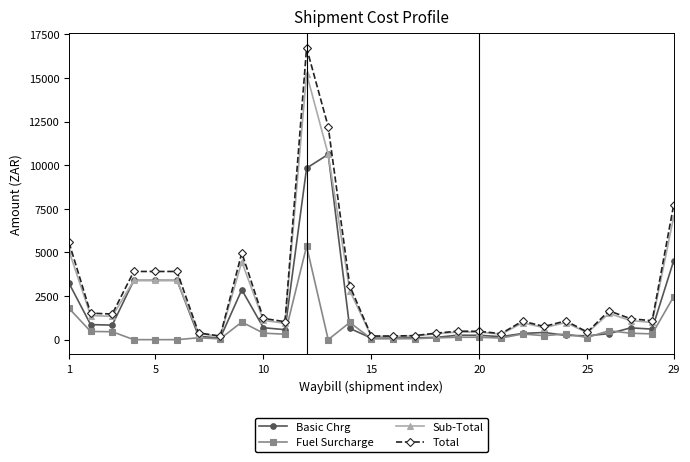

What is the maximum value shown in the chart?

16727.6